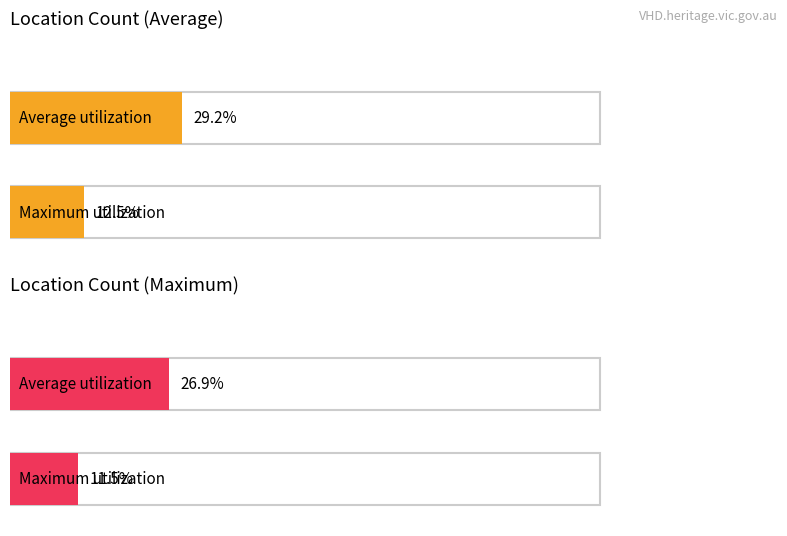

Between 3 and 5, which series saw the biggest shift?

Maximum utilization